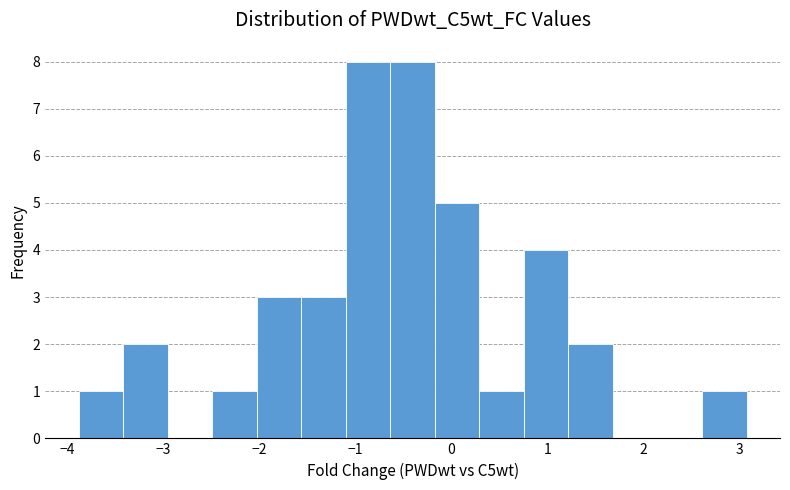

Reading left to right, list every bar in this chart as the range it spans on the x-axis followed by its height. Neither the bar edges nor the heights are printed on the chart, so give them approximately, as read against the axes.

-3.9 to -3.4: 1
-3.4 to -3.0: 2
-3.0 to -2.5: 0
-2.5 to -2.0: 1
-2.0 to -1.6: 3
-1.6 to -1.1: 3
-1.1 to -0.6: 8
-0.6 to -0.2: 8
-0.2 to 0.3: 5
0.3 to 0.8: 1
0.8 to 1.2: 4
1.2 to 1.7: 2
1.7 to 2.1: 0
2.1 to 2.6: 0
2.6 to 3.1: 1